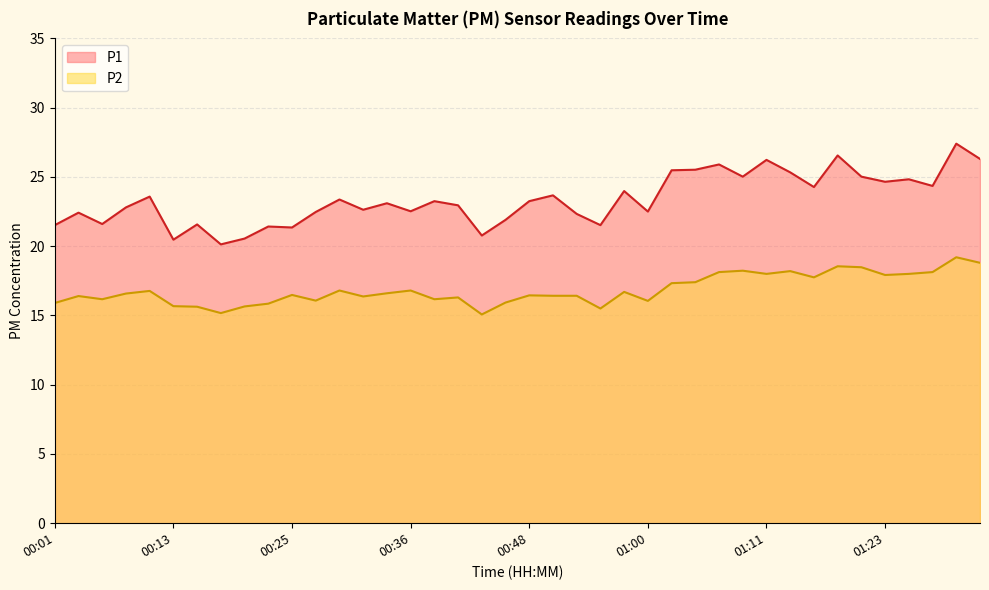

Count the number of categories in the chart.

40